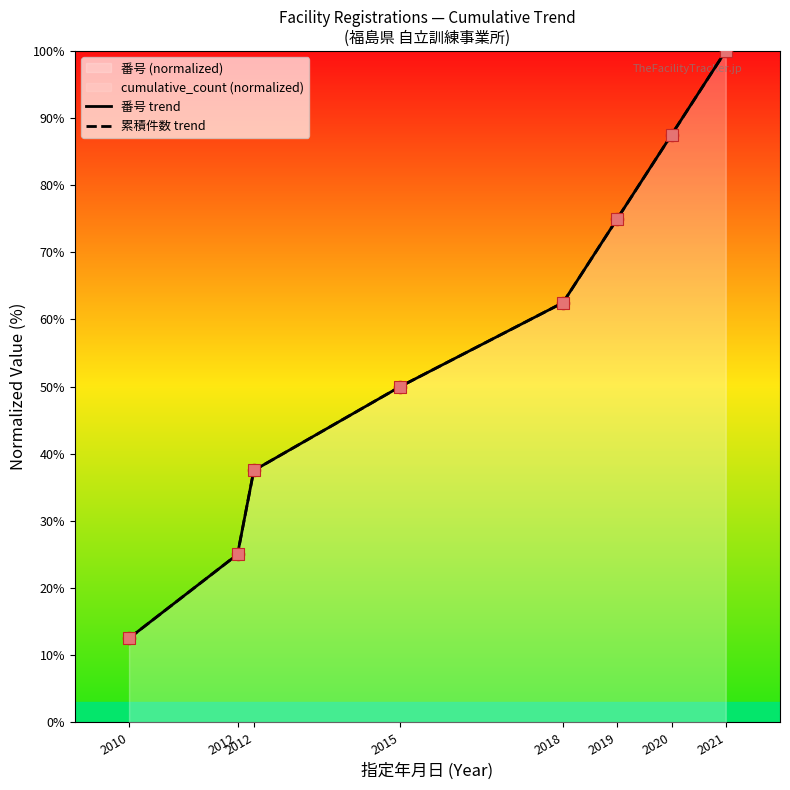

At which category is the sum across all series the highest?

2021